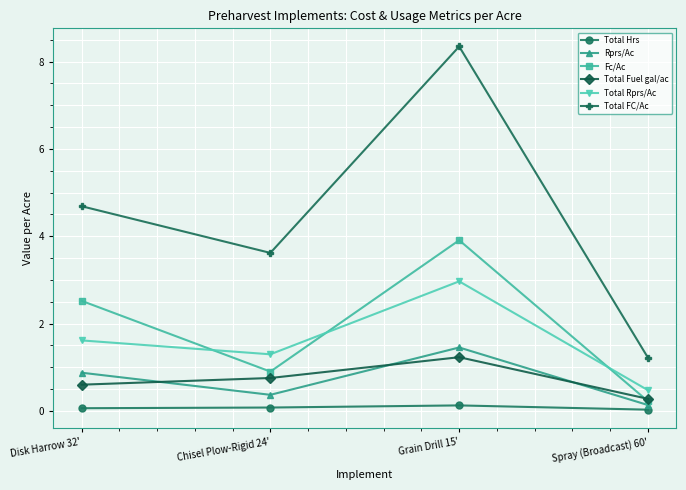

At which label does Total FC/Ac first exceed 4?

Disk Harrow 32'